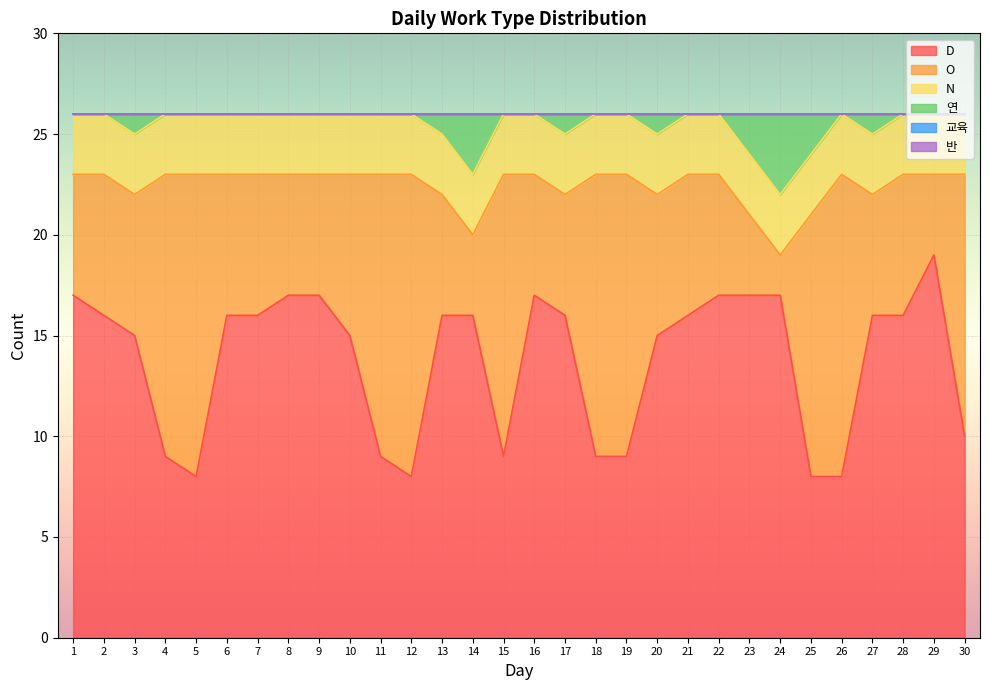

What is the lowest value of the O series?

2